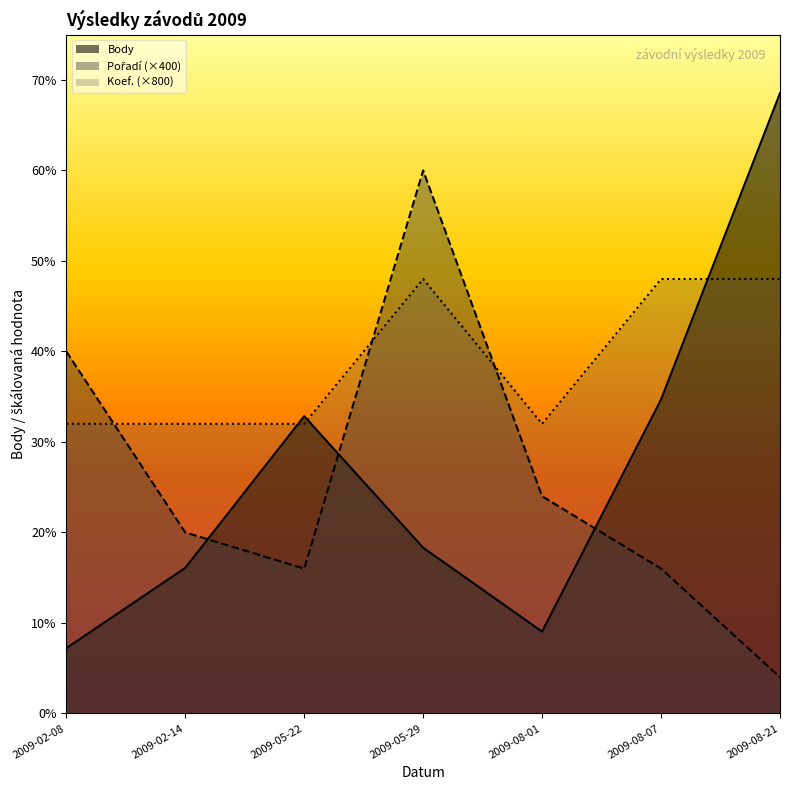

Between 2009-05-29 and 2009-08-01, which is larger?

2009-05-29